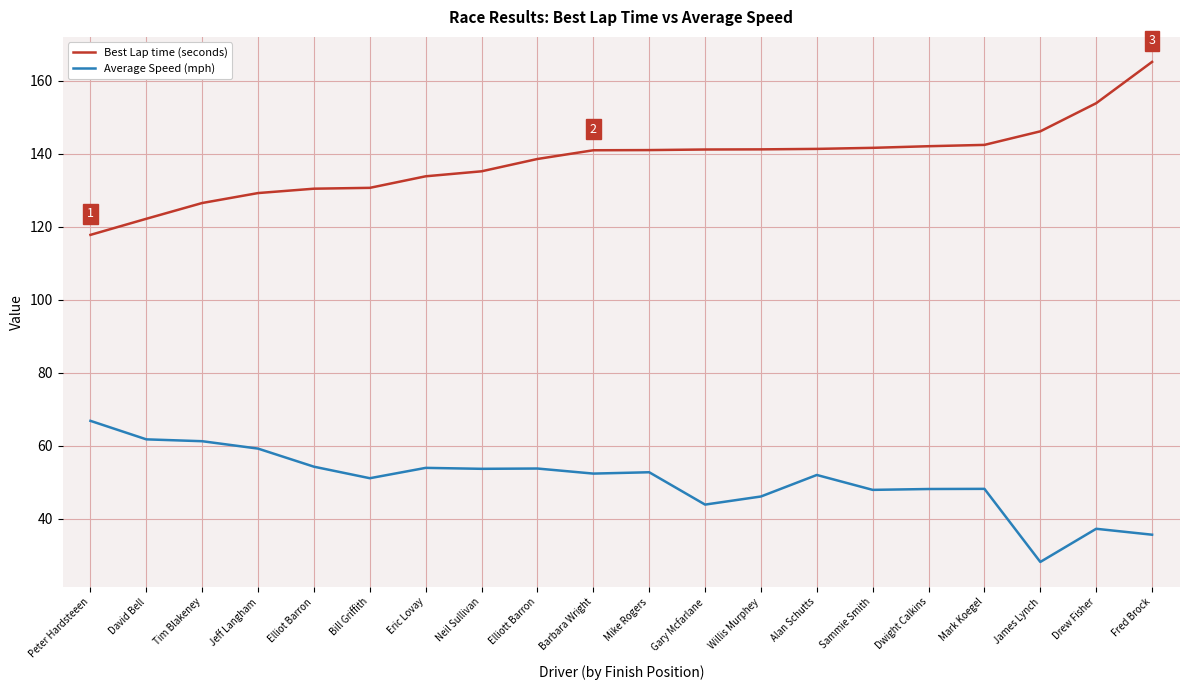

What is the lowest value of the Best Lap time (seconds) series?

117.8